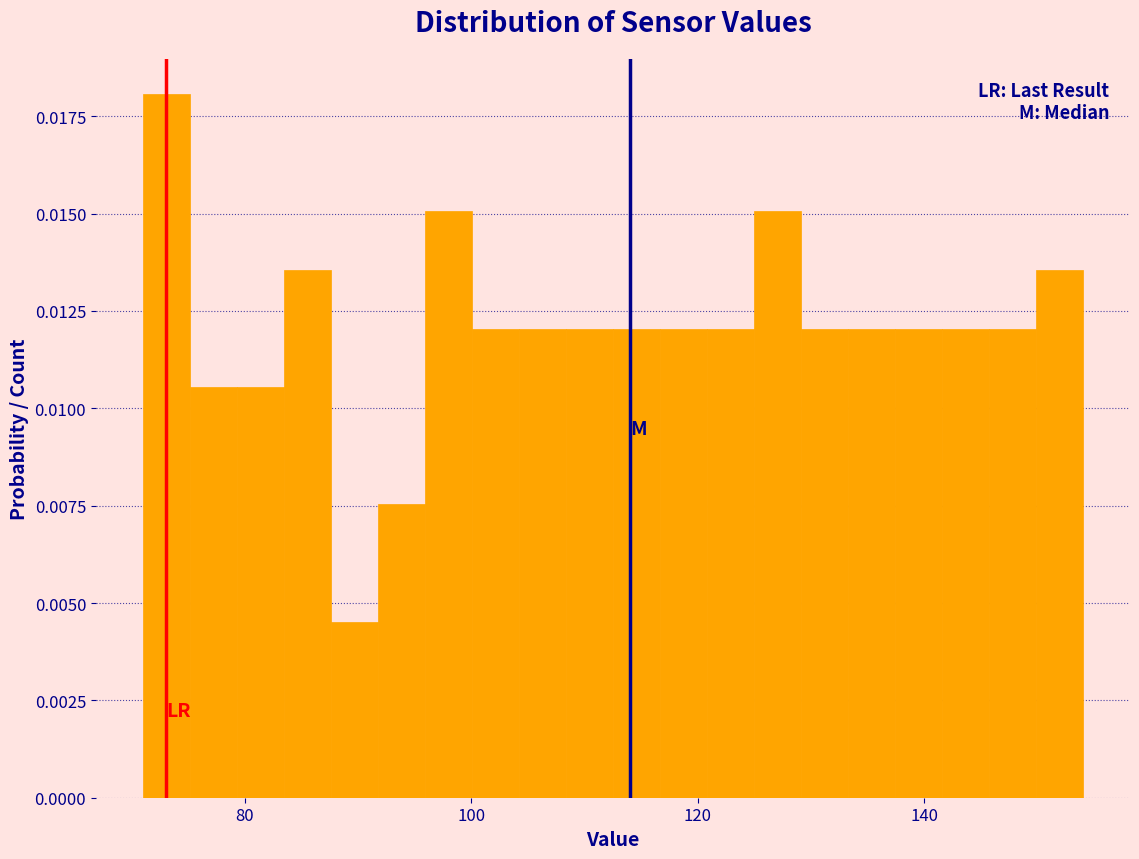

Read against the x-axis, roughly where is the centre of the tallest bar?

74